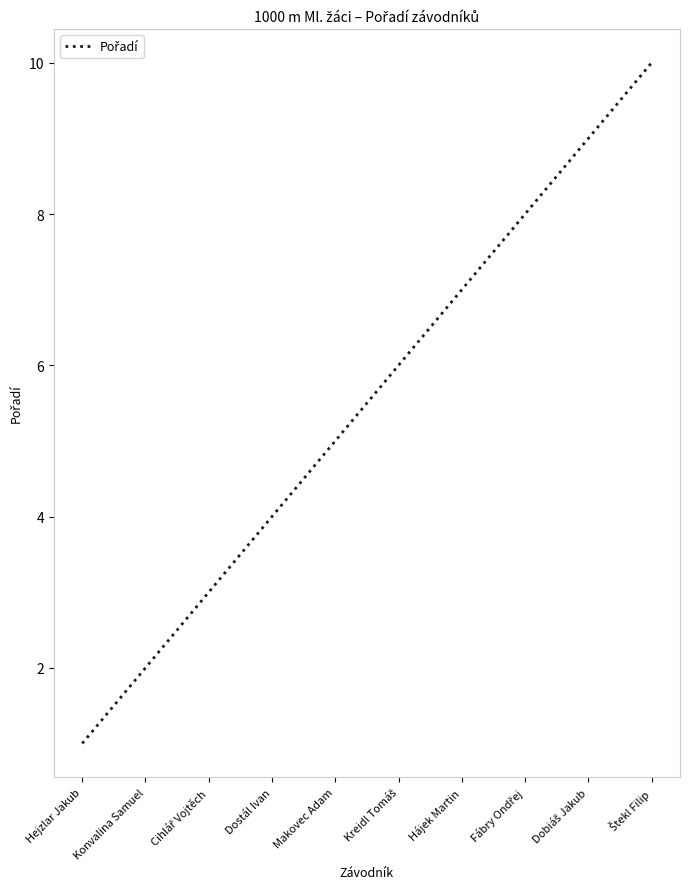

Reading left to right, extract all data points from this chart.

1	2	3	4	5	6	7	8	9	10